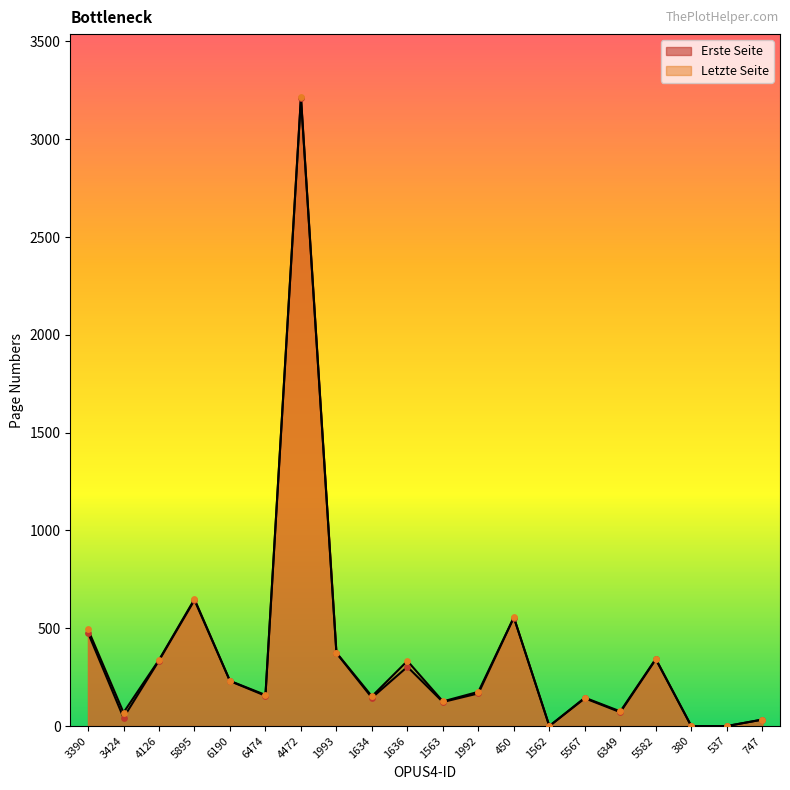

Which series has the largest Y range (max minus min)?

Letzte Seite